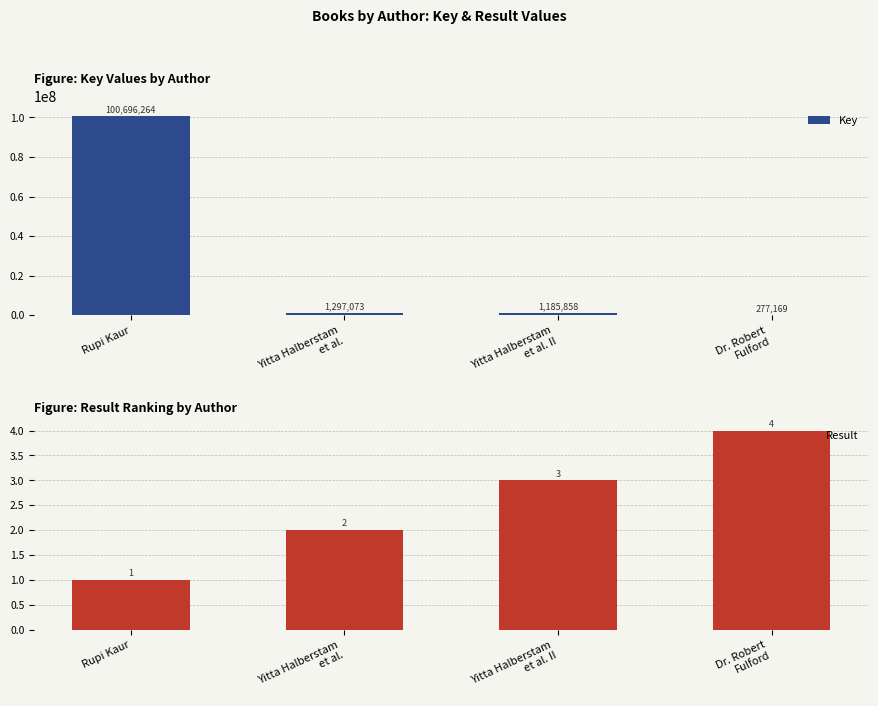

At which label does Result first exceed 3?

Dr. Robert
Fulford